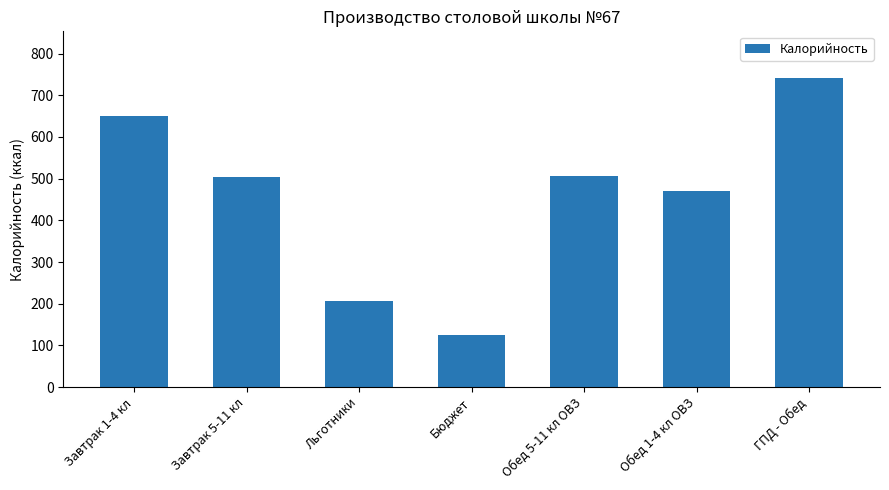

How many distinct data groups are displayed?

1